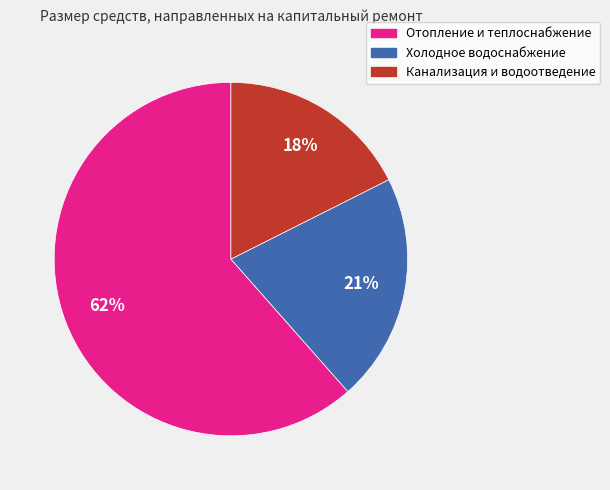

Between Канализация и водоотведение and Холодное водоснабжение, which is larger?

Холодное водоснабжение